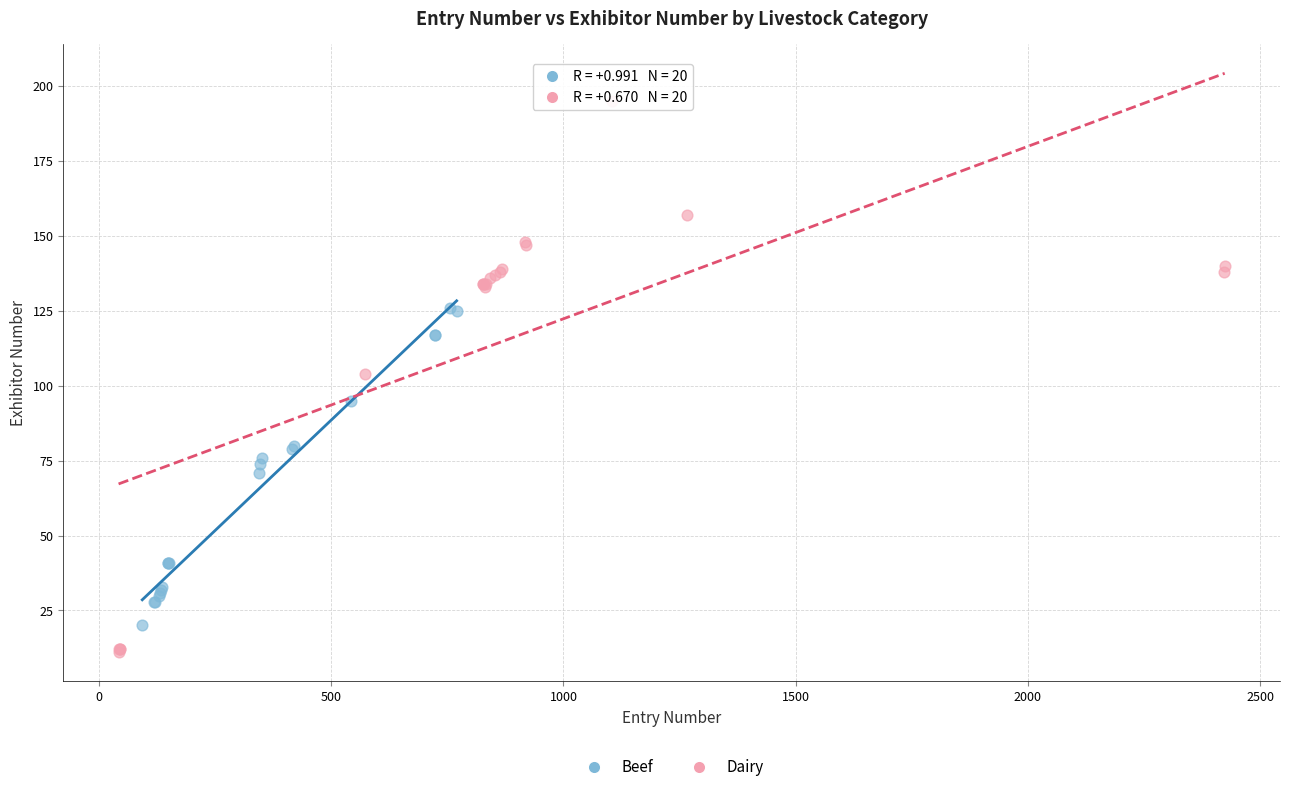

Which series contains the highest Y value?

Dairy